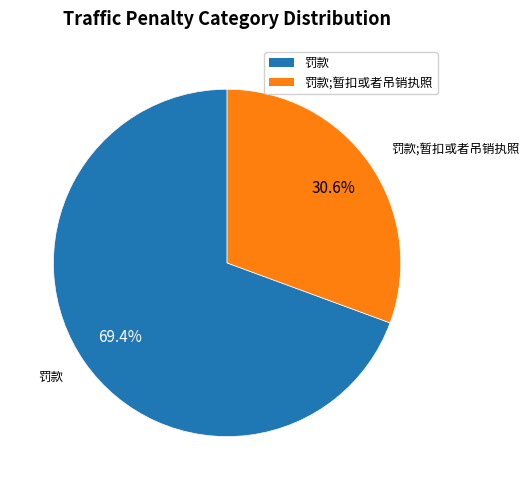

To the nearest percent, what is the average slice percentage?

50%